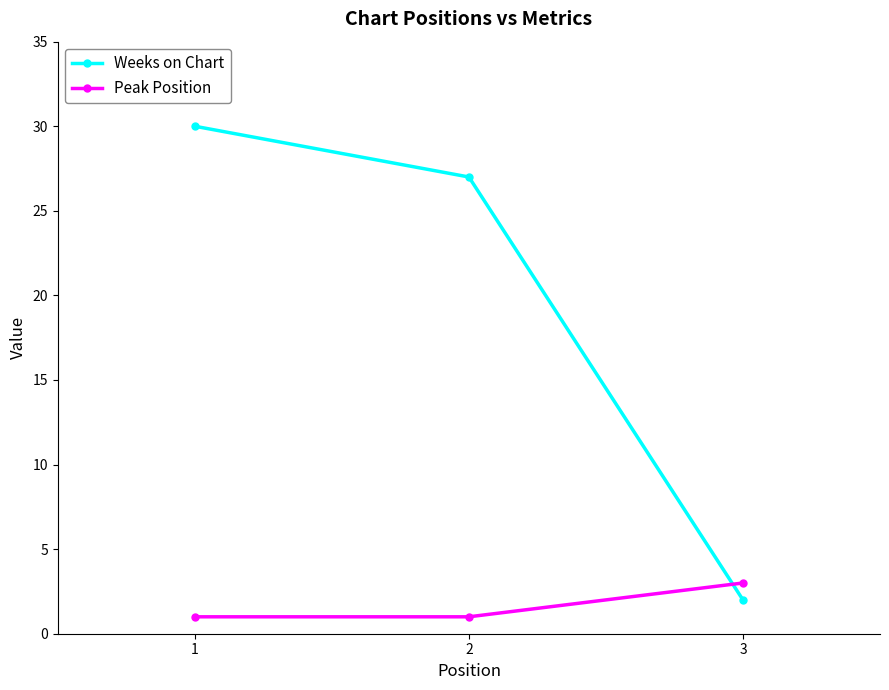

Between 1 and 3, which series saw the biggest shift?

Weeks on Chart